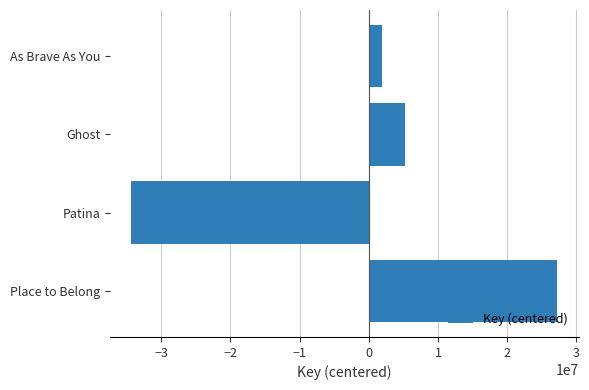

Rank the categories by value from lowest to highest.

Patina, As Brave As You, Ghost, Place to Belong